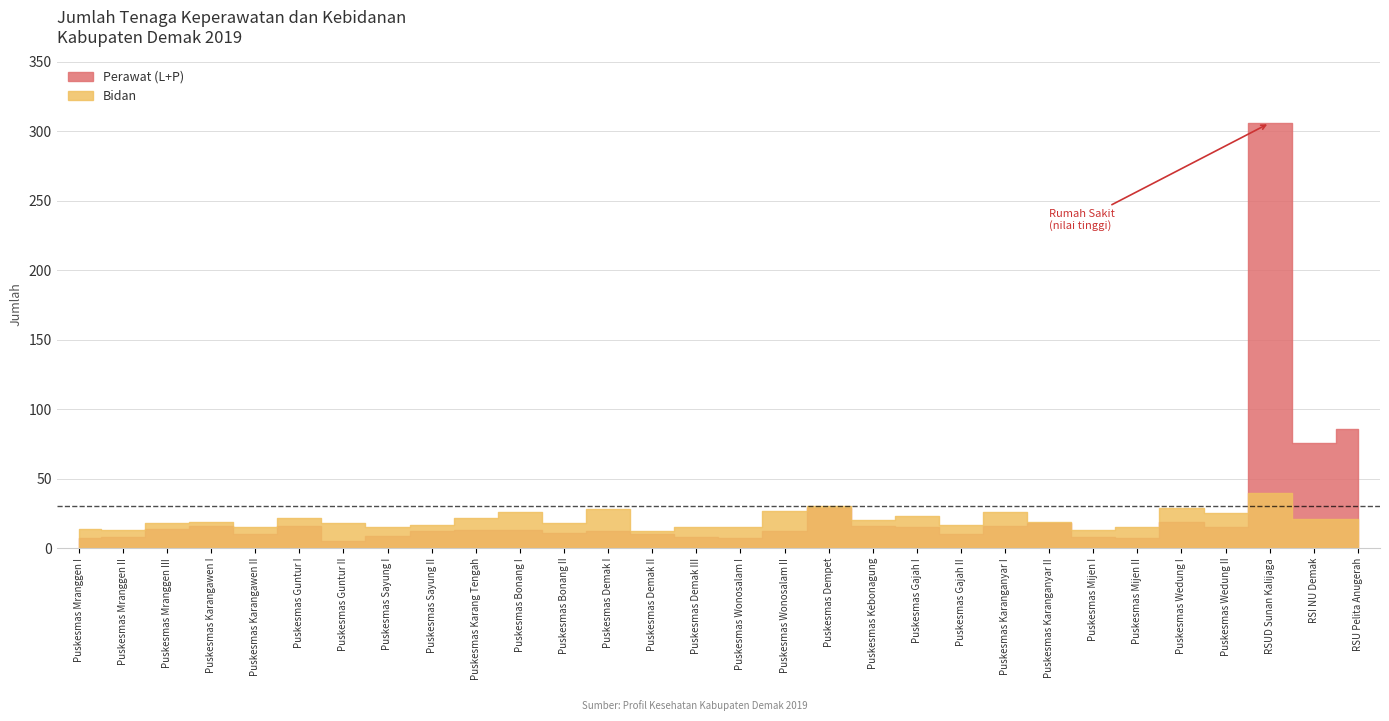

What is the label of the 1st point from the left?

Puskesmas Mranggen I